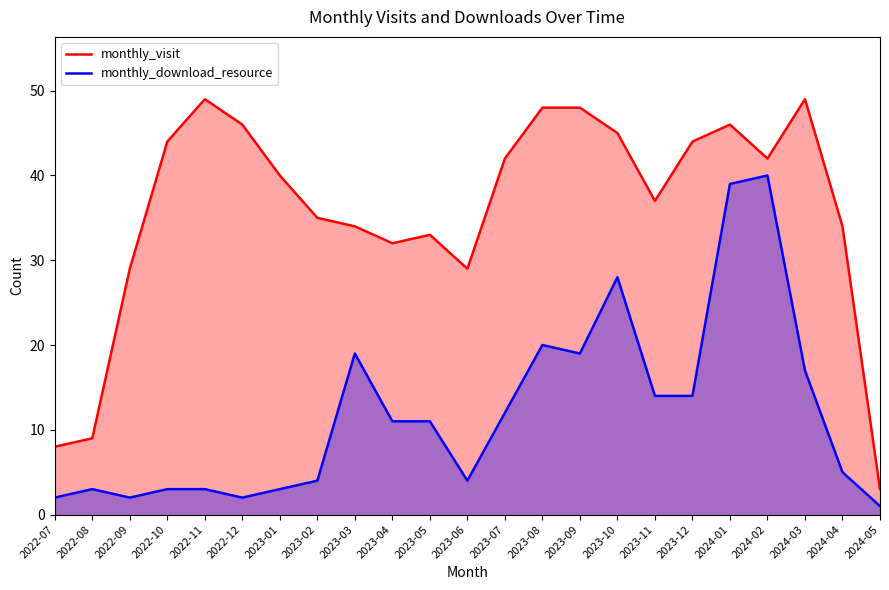

What is the total value across all series at 2022-08?

12